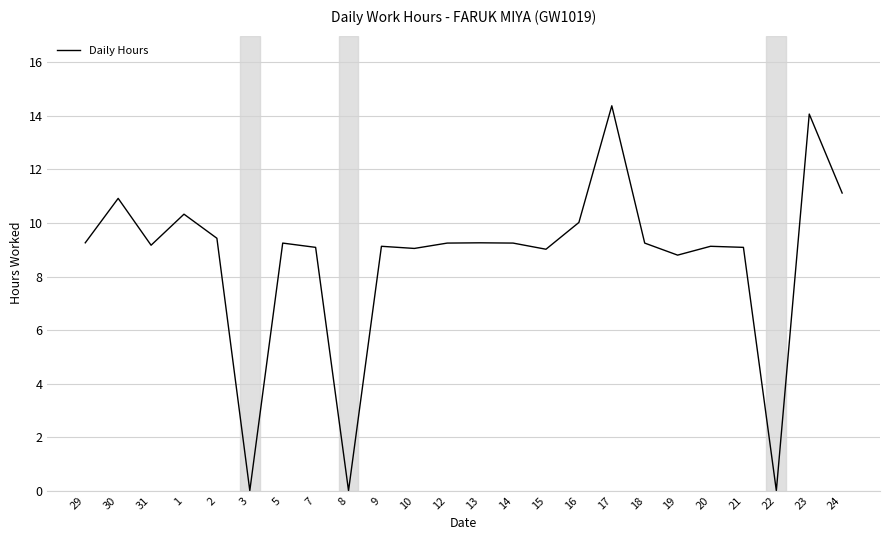

What is the greatest value displayed?

14.4